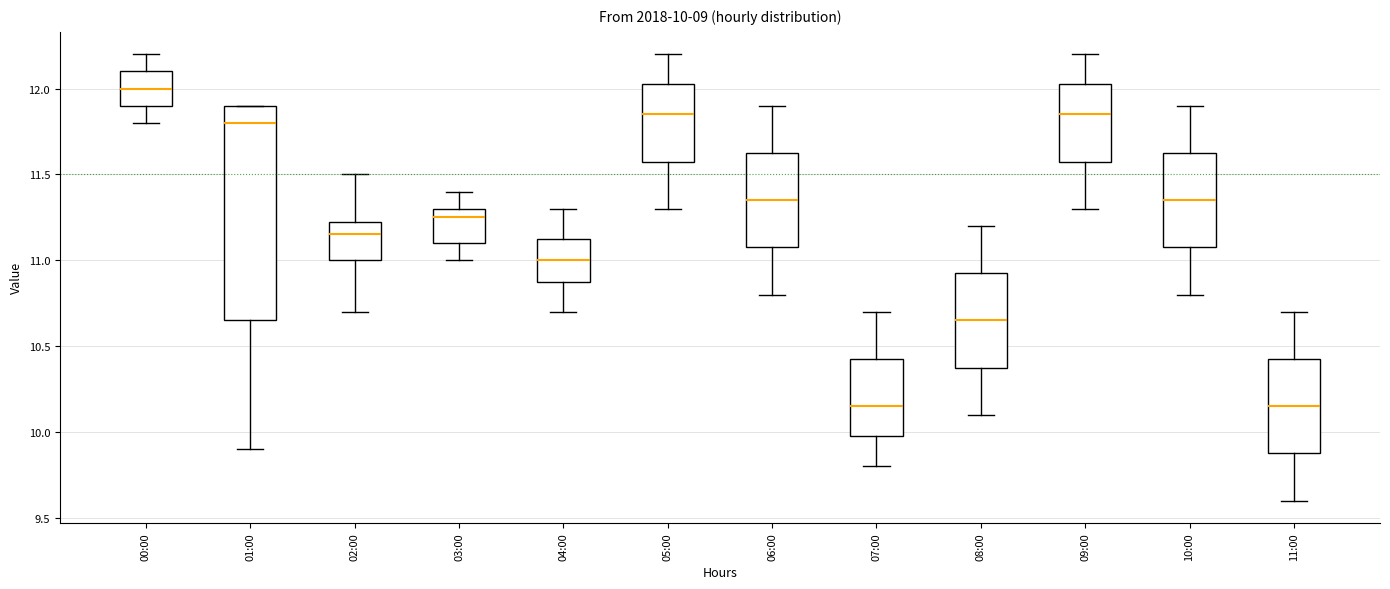

Comparing the boxes themselves (not the whiskers), which one is the tallest?

01:00